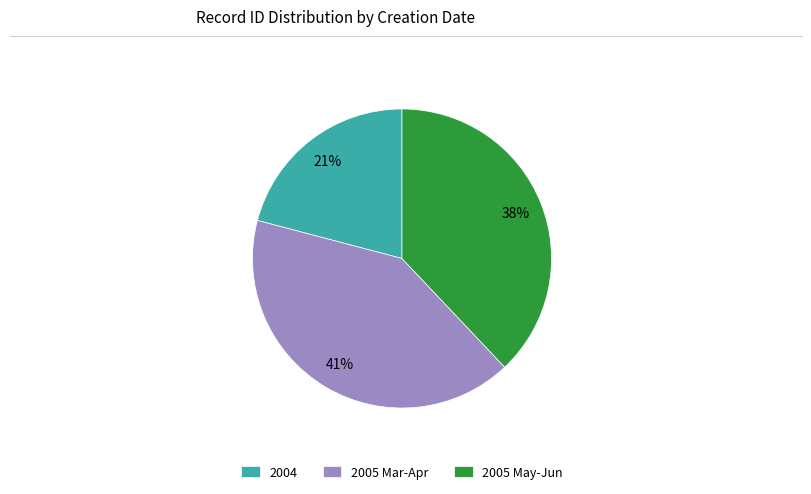

The 2005 Mar-Apr slice represents 27% of the pie. True or false?

False